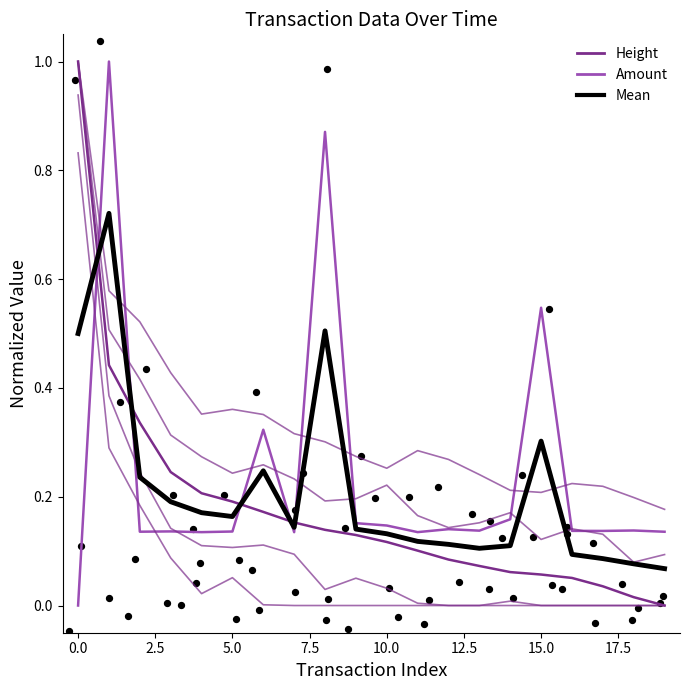

What is the total value across all series at 17?

0.5